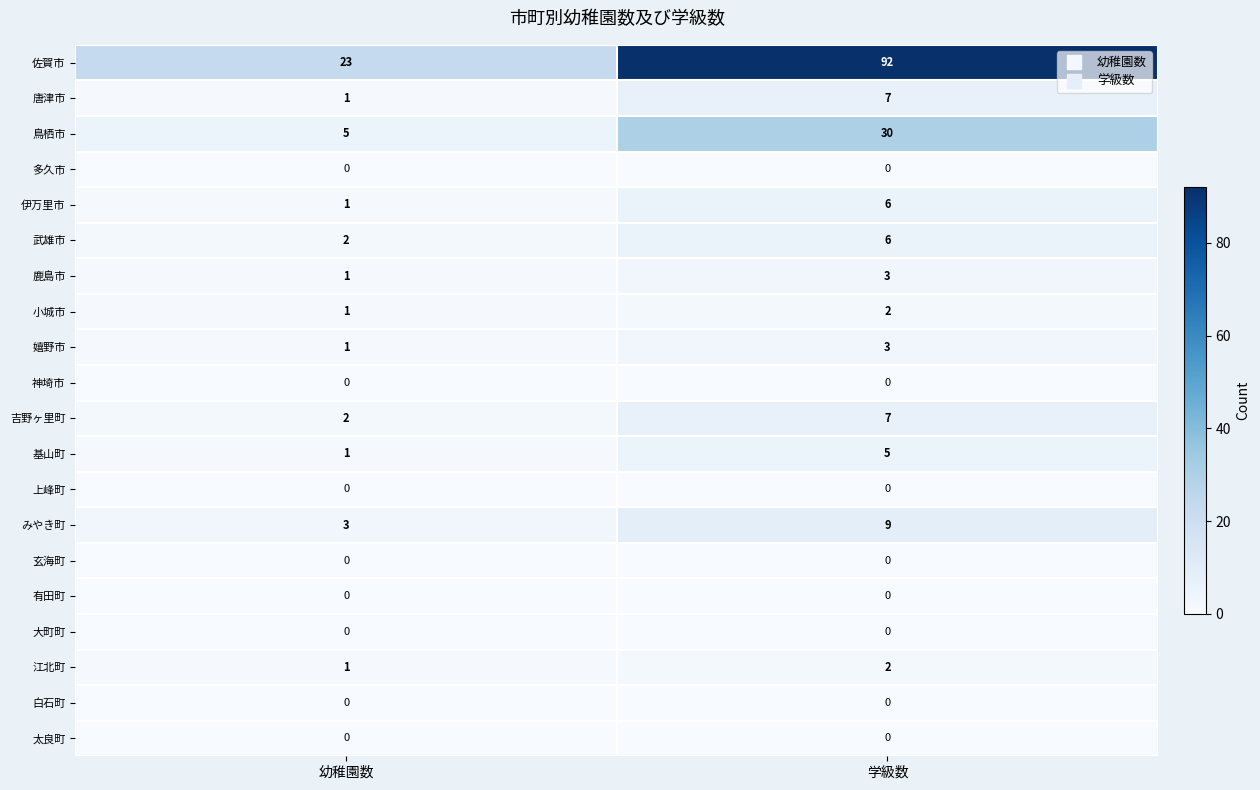

The 玄海町 series shows 0 at 幼稚園数. True or false?

True